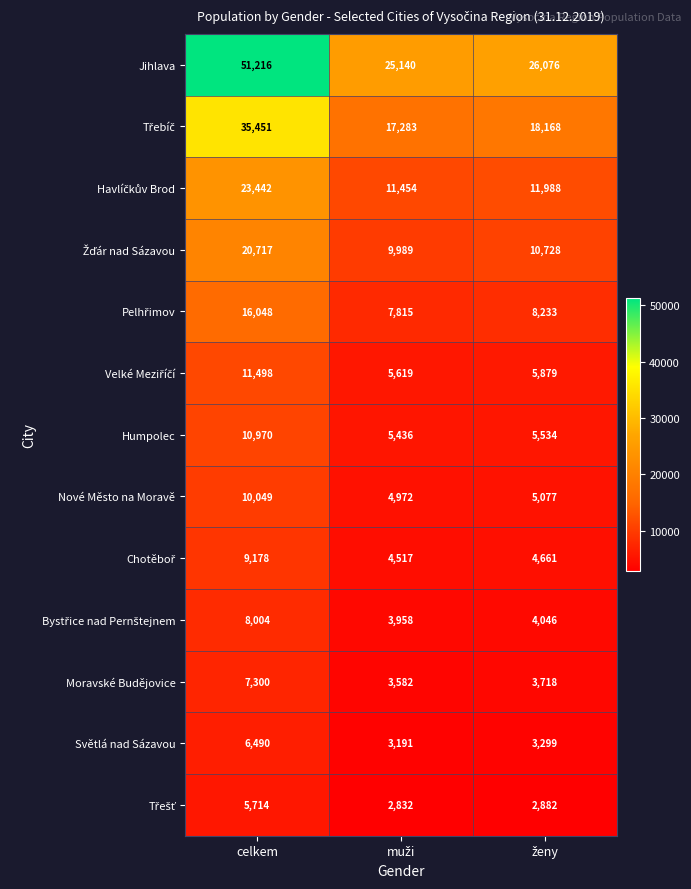

At which label does Humpolec first exceed 5534?

celkem